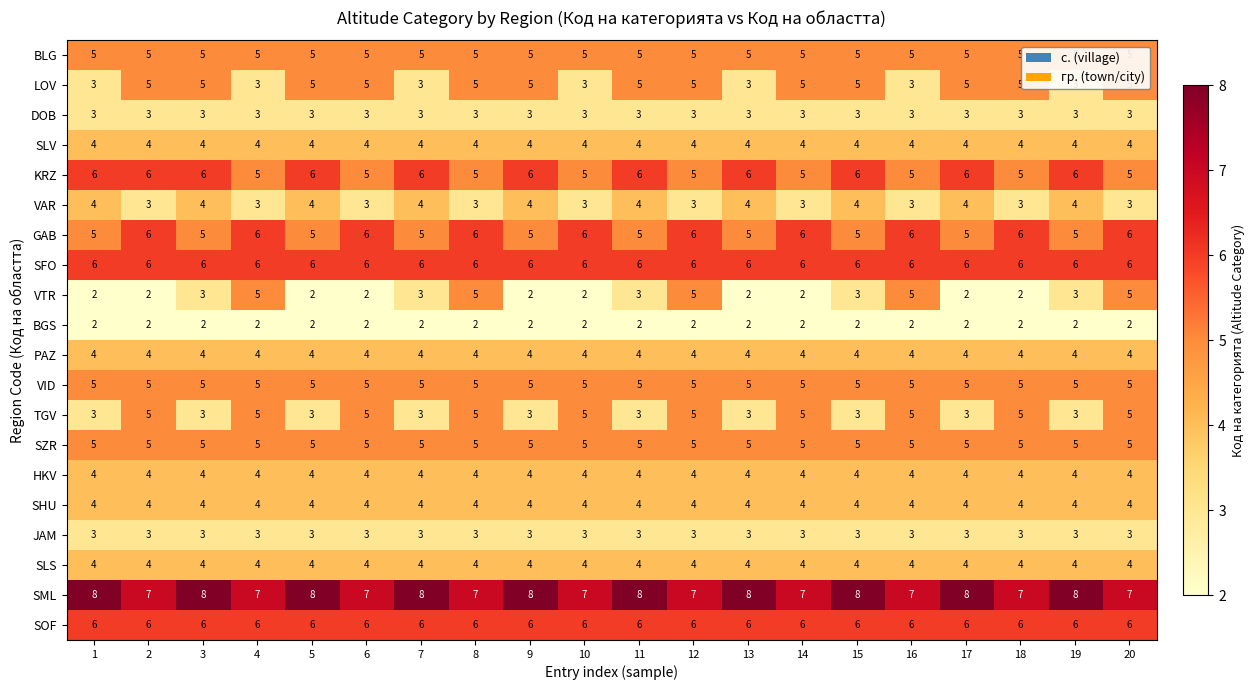

What is the lowest value of the KRZ series?

5